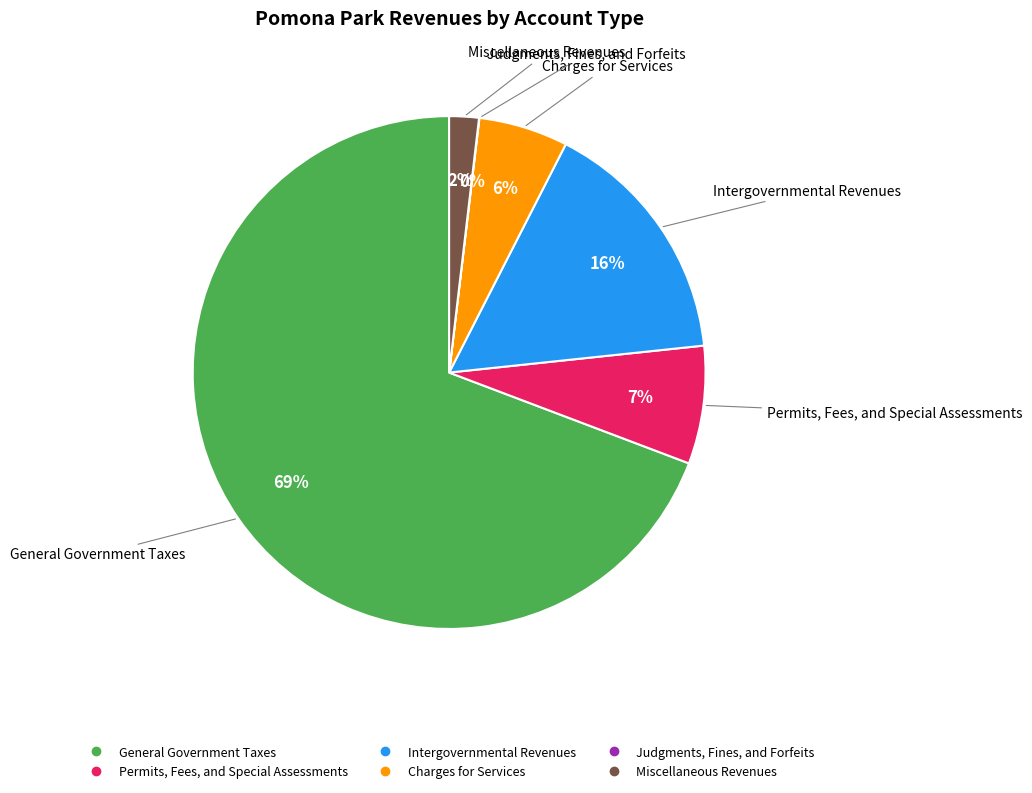

To the nearest percent, what percentage of the pie is Miscellaneous Revenues?

2%